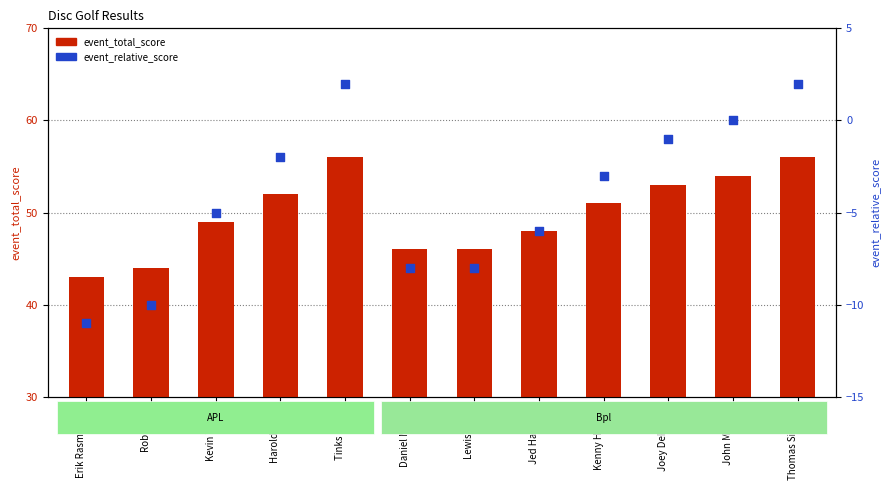

At how many categories does at least one series exceed -3?

12